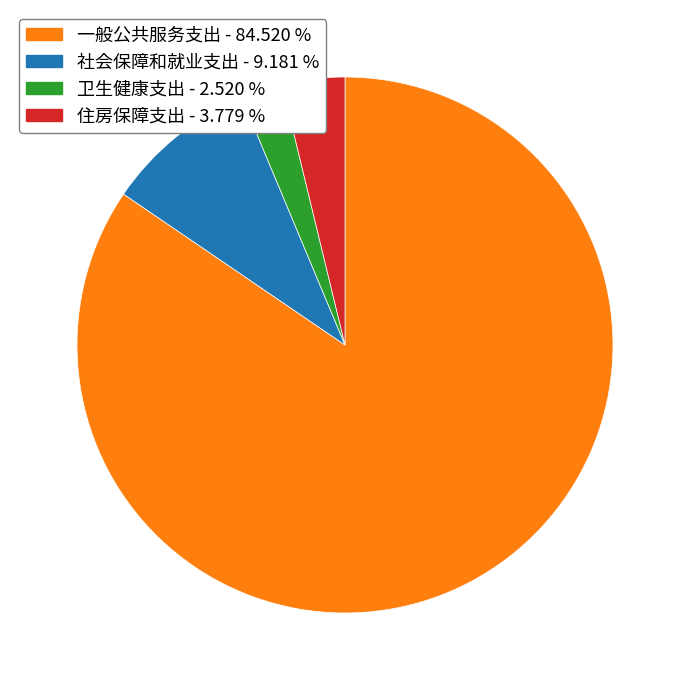

What is the largest slice in the pie chart?

一般公共服务支出